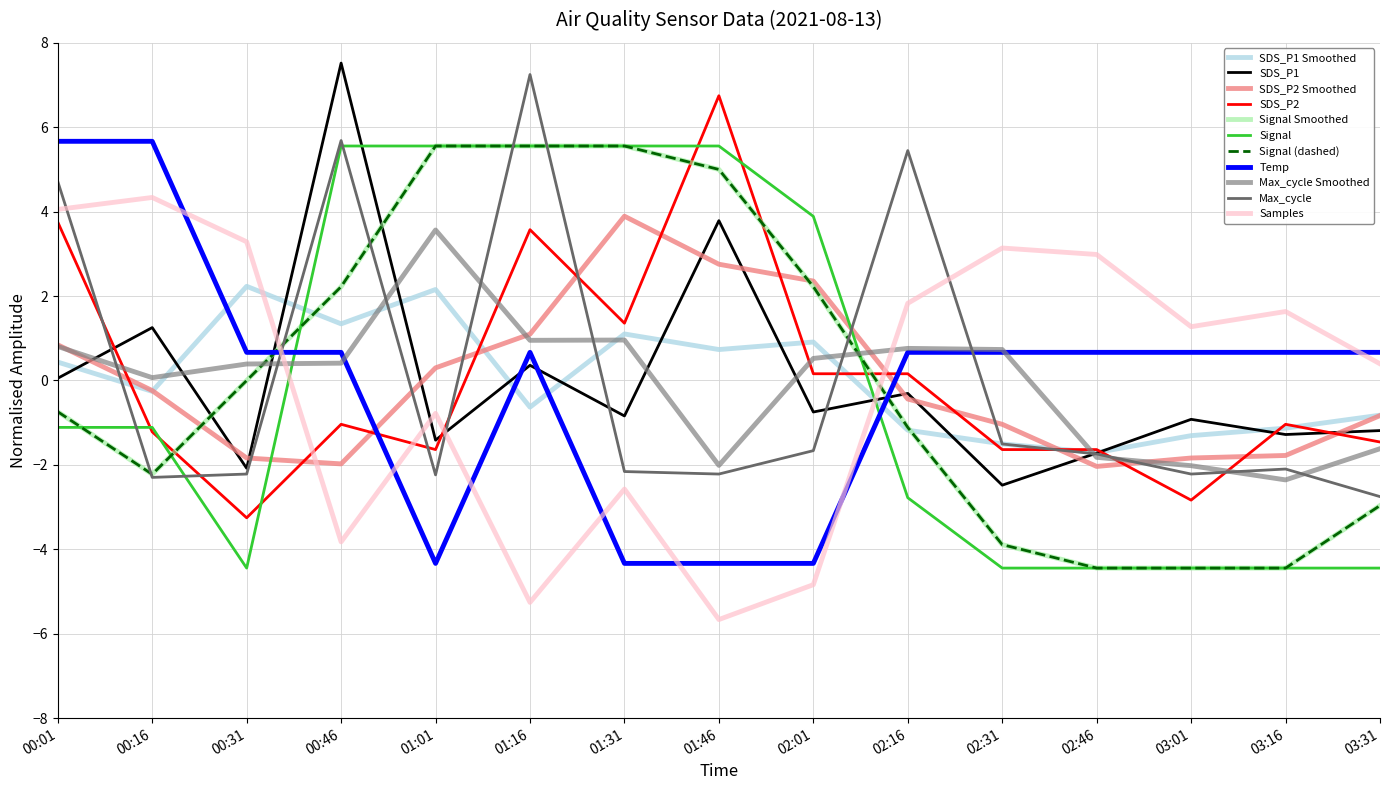

Does the chart have visible grid lines?

Yes